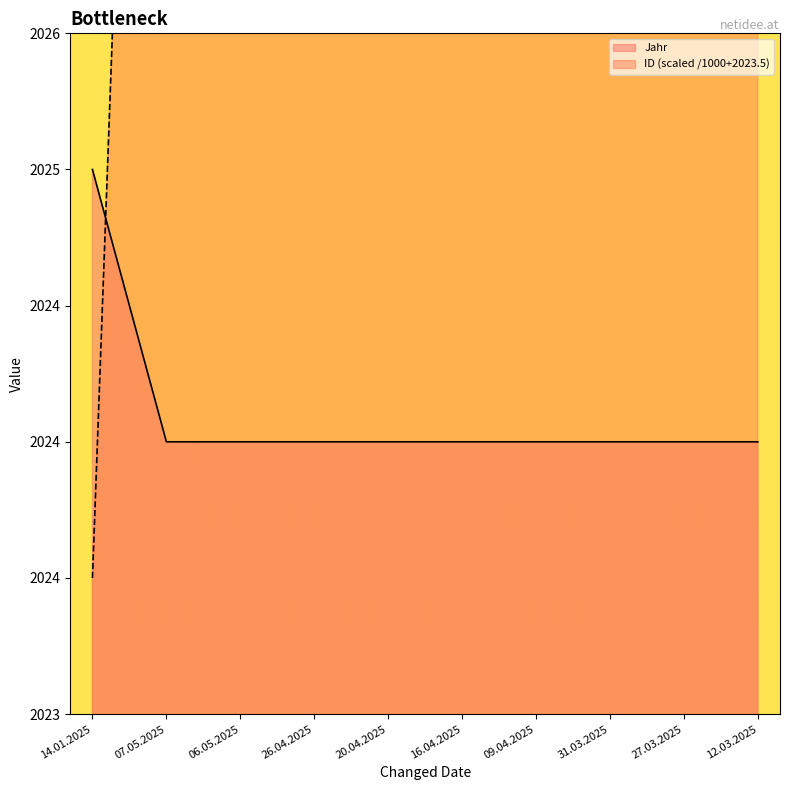

The ID series shows 2030.9 at 16.04.2025. True or false?

True